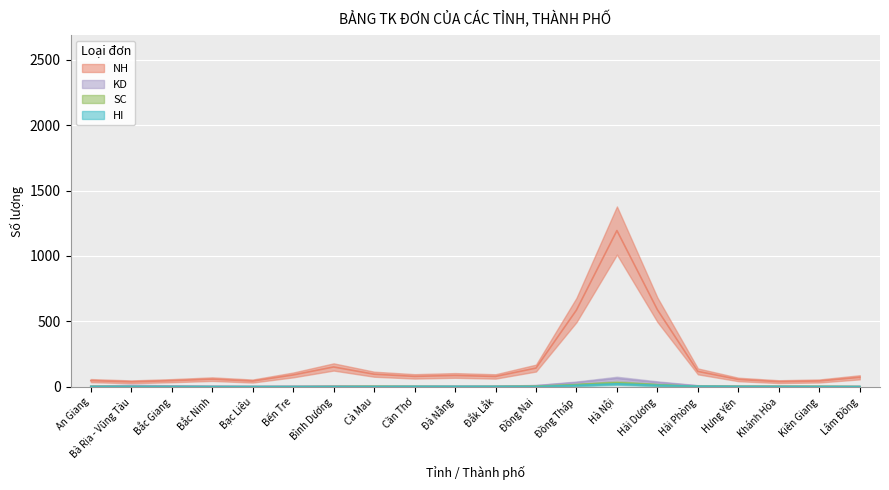

What is the difference between the second highest and minimum values in the HI series?

5